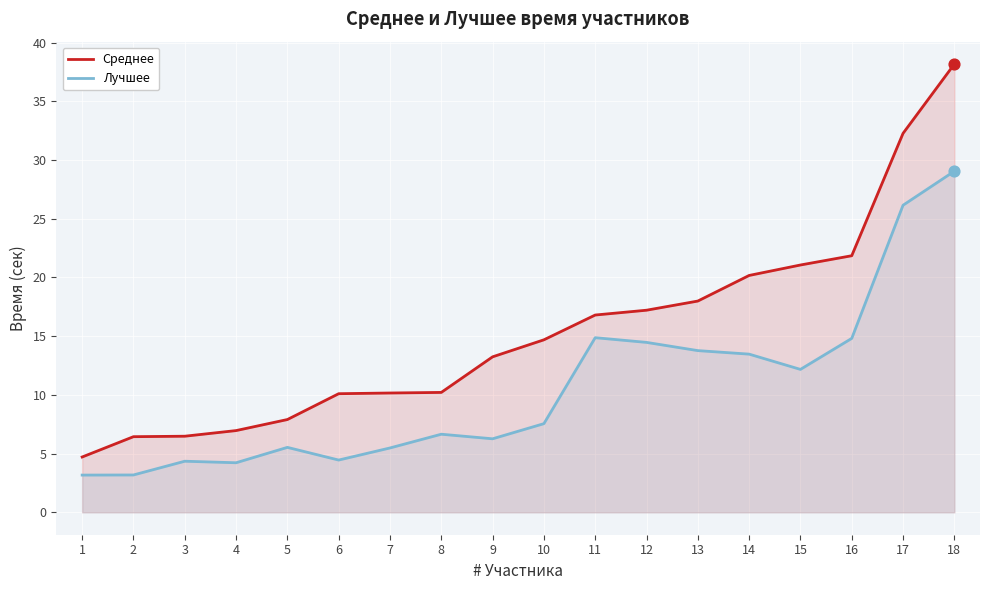

At how many categories does at least one series exceed 19?

5